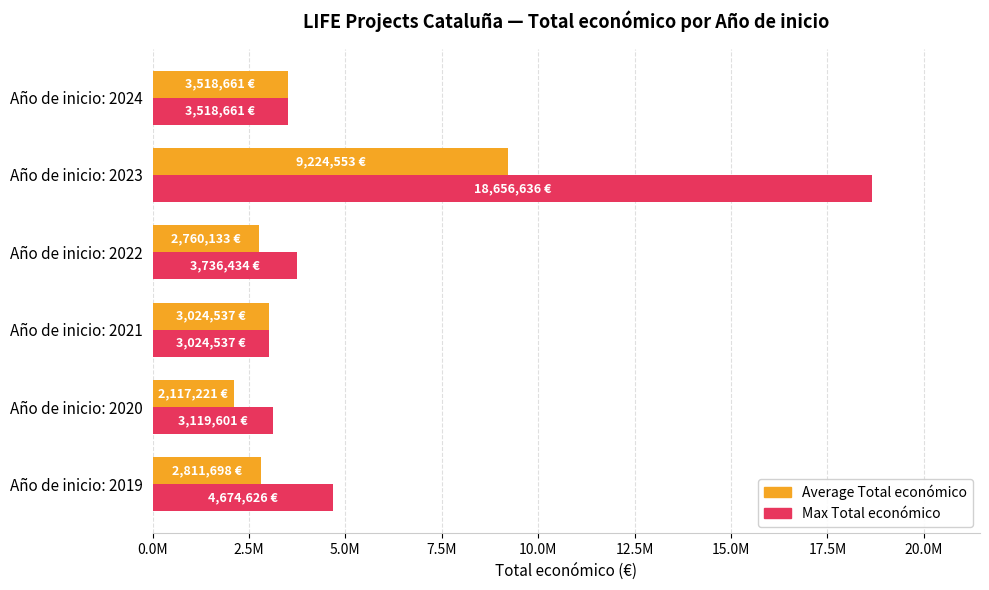

At which label does Average Total económico reach its peak?

Año de inicio: 2023